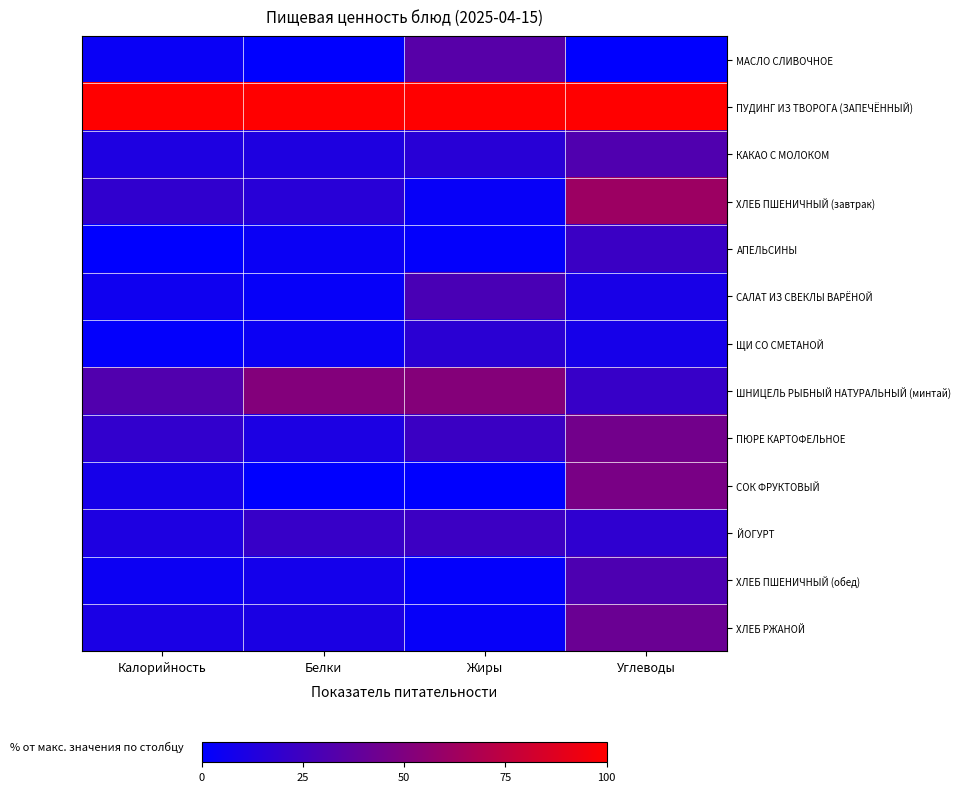

Which category has the highest value across all series?

Калорийность